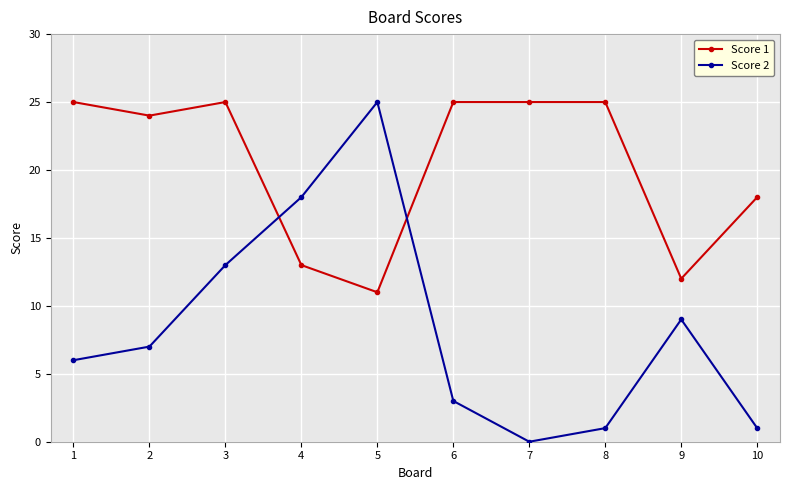

The value of Score 2 at 6 is 4. True or false?

False